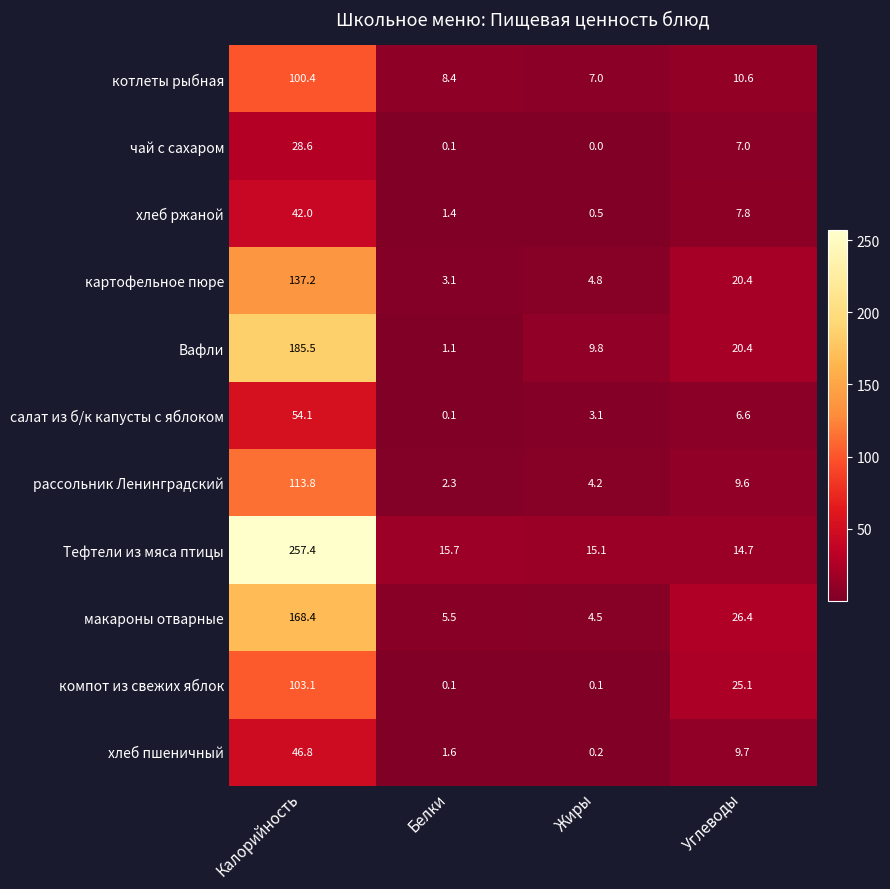

What is the sum of the макароны отварные values at Углеводы and Белки?

31.9